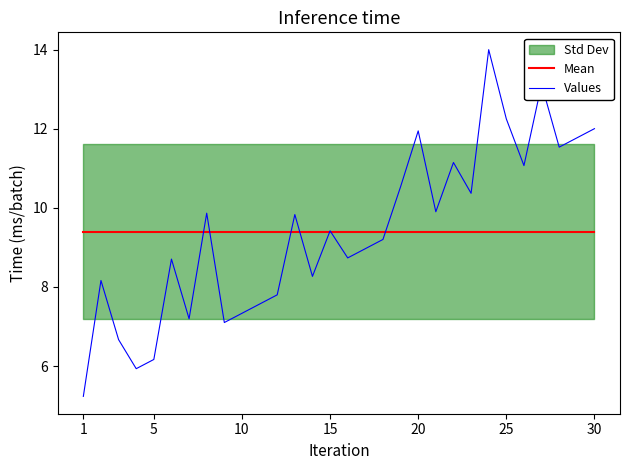

What is the highest value of the Values series?

14.0